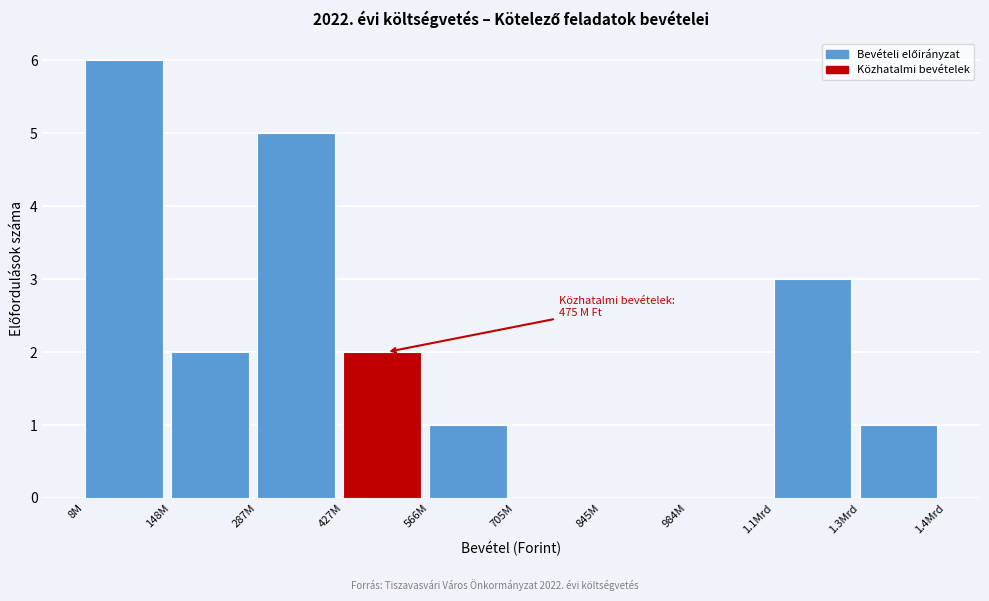

Reading left to right, extract all data points from this chart.

8M=6	148M=2	287M=5	427M=2	566M=1	705M=0	845M=0	984M=0	1.1Mrd=3	1.3Mrd=1